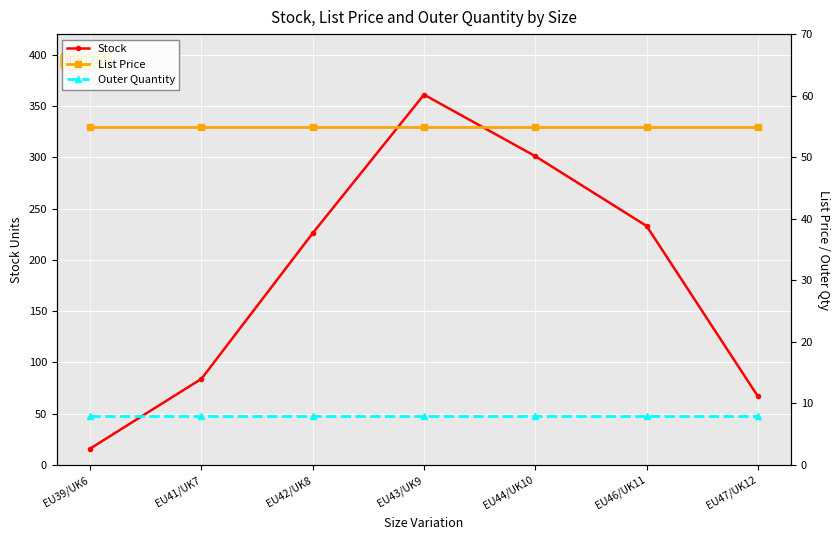

At which category is the sum across all series the highest?

EU43/UK9